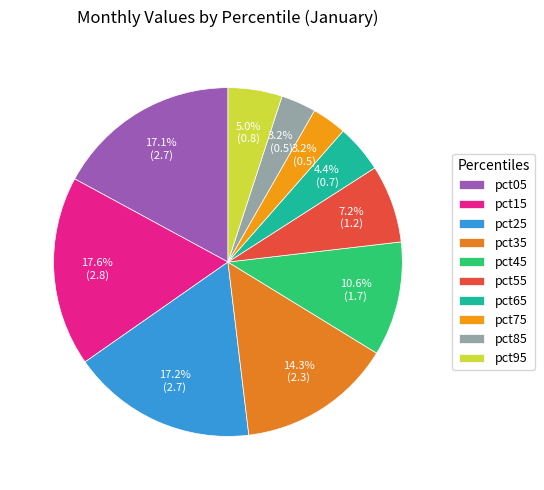

How many slices are in this pie chart?

10